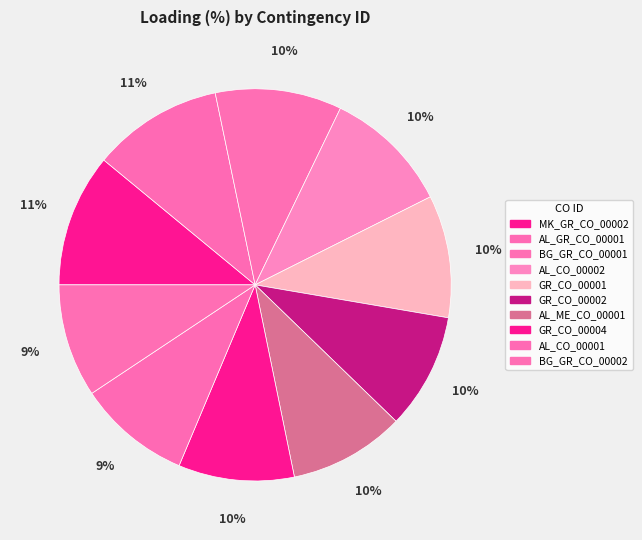

Which has a higher value, GR_CO_00001 or GR_CO_00002?

GR_CO_00001